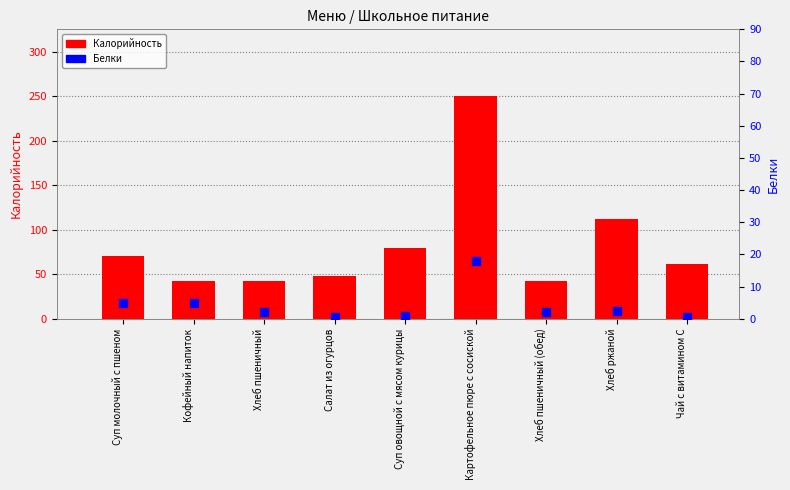

At which category is the sum across all series the highest?

Картофельное пюре с сосиской